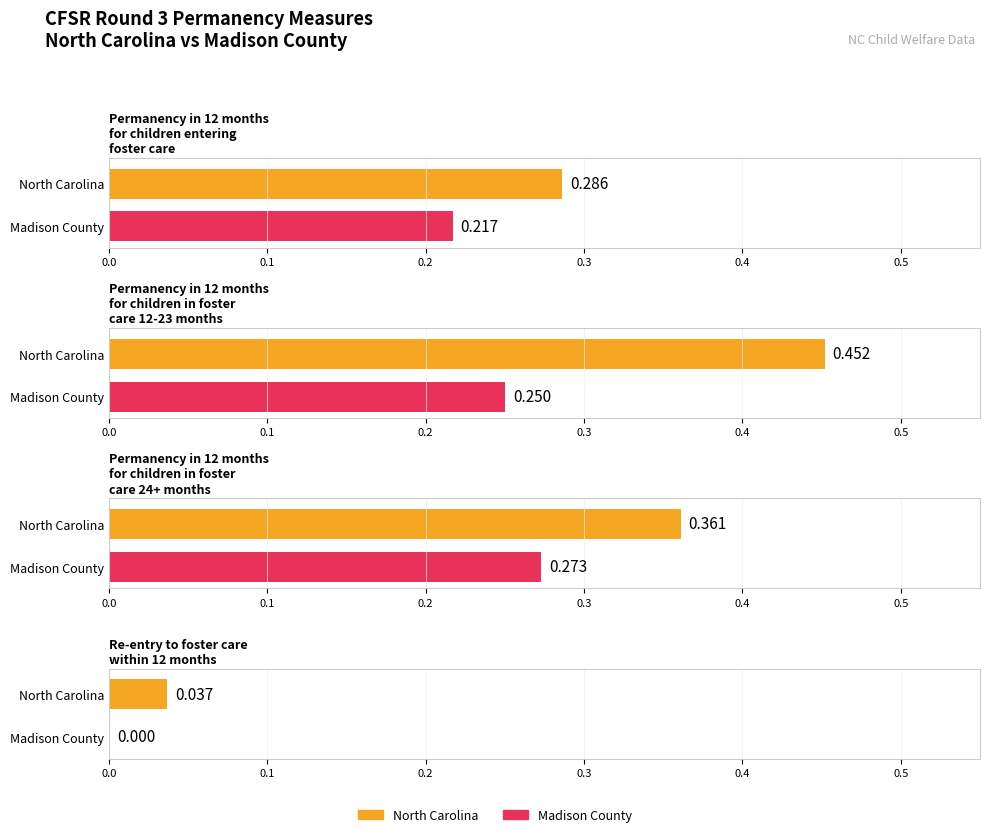

What is the difference between the highest and lowest values at Madison County?

0.3